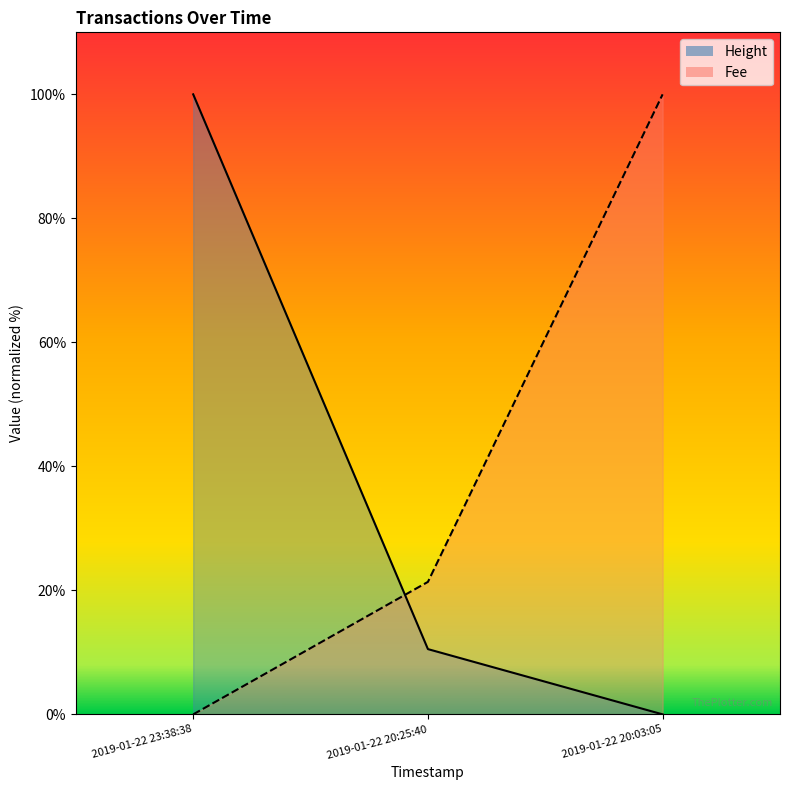

What position from the right is 2019-01-22 20:03:05?

1